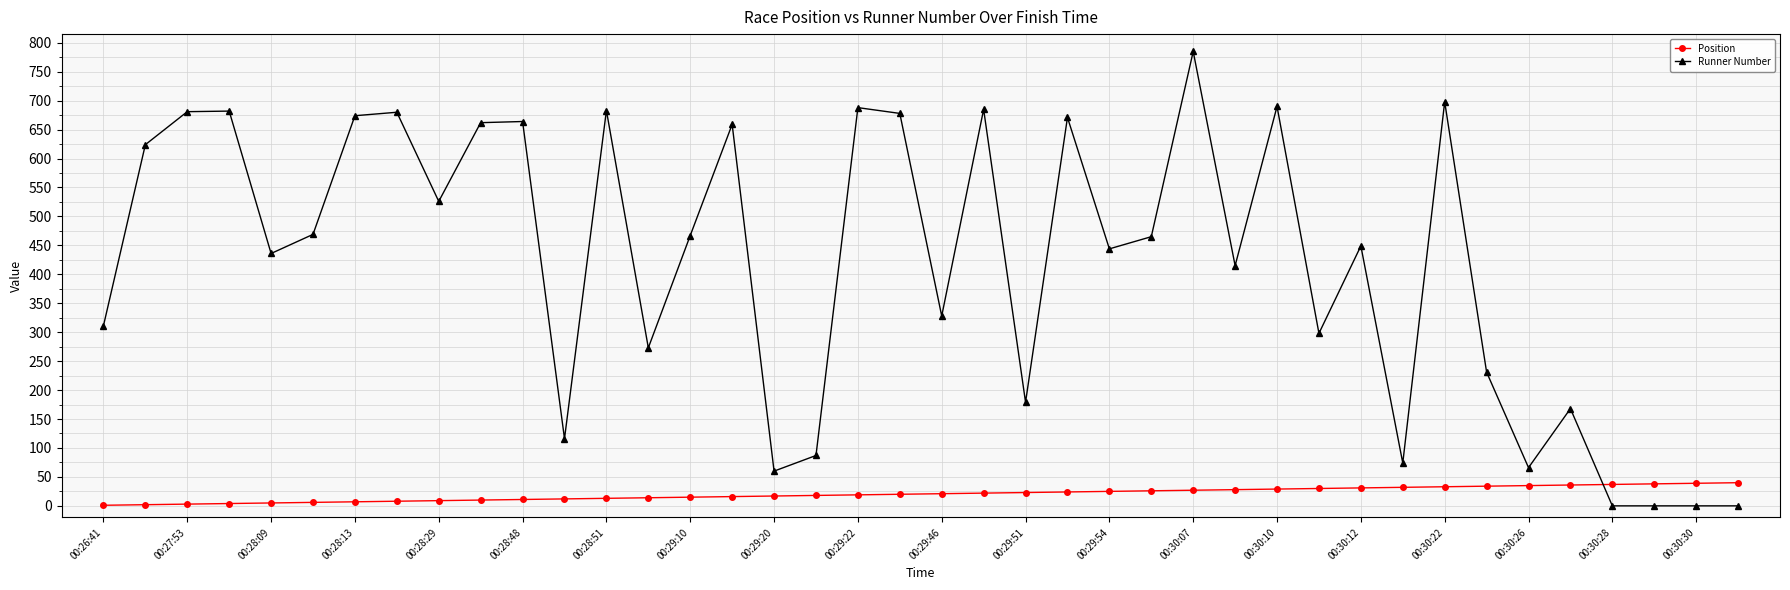

What is the value of the Runner Number point at the 15th from the left?

467